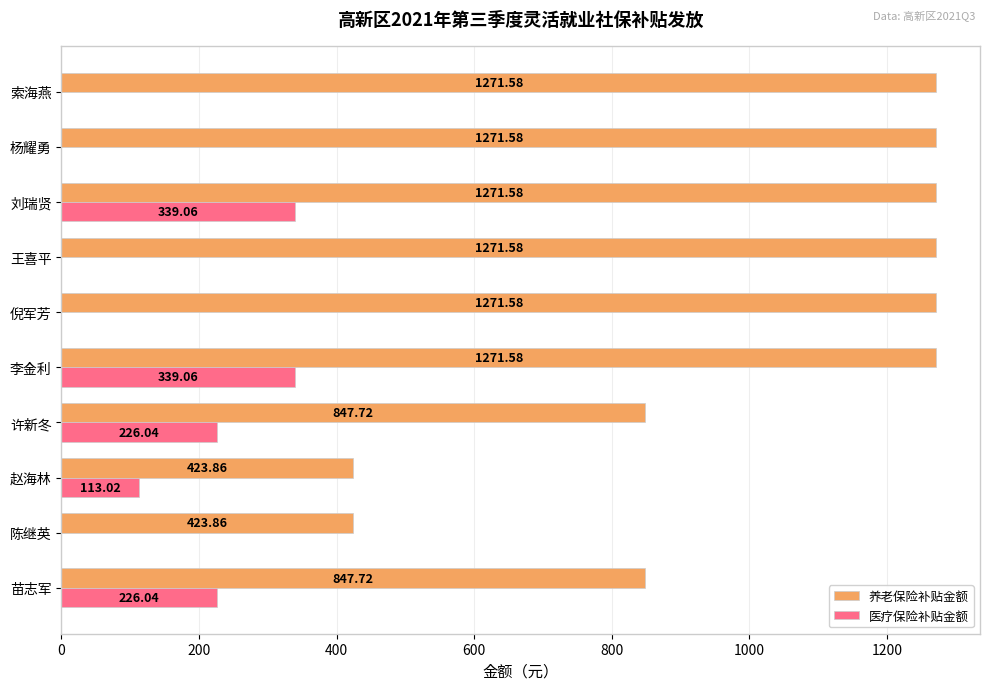

What is the sum of the 养老保险补贴金额 values at 王喜平 and 陈继英?

1695.4